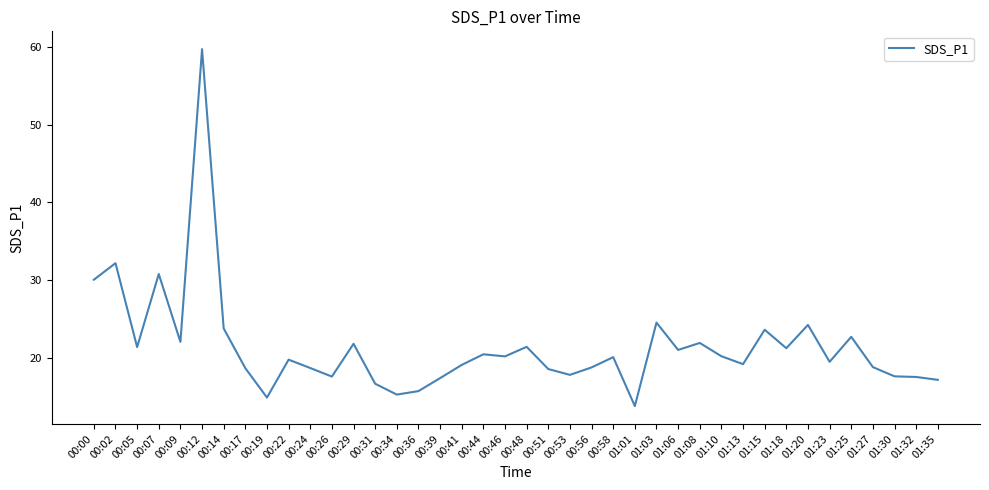

What is the change in value from 00:07 to 00:44?

-10.3